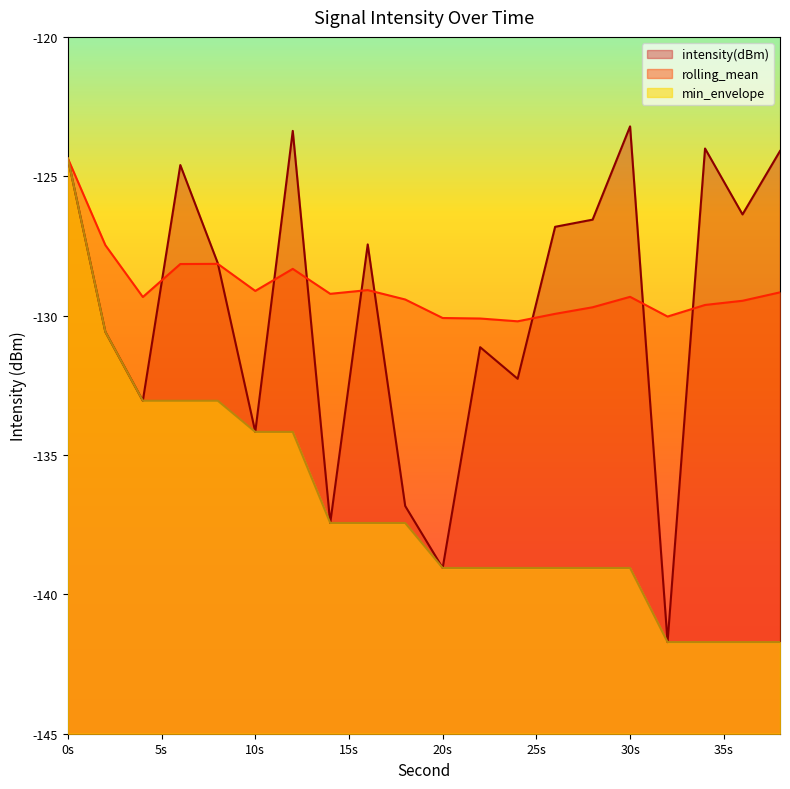

What is the smallest value displayed?

-141.7